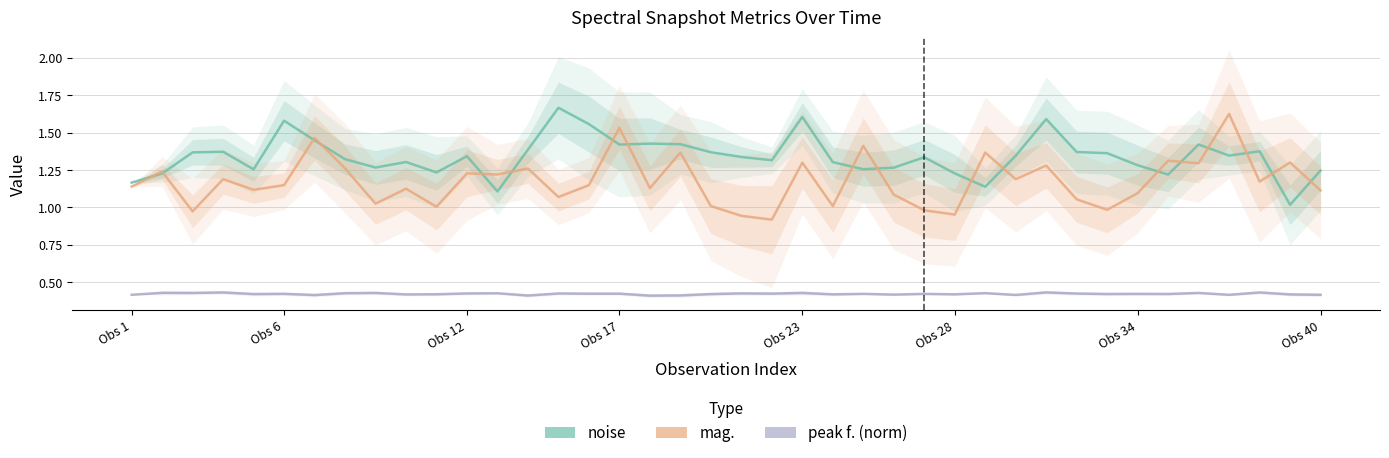

Which series has the largest range (max minus min)?

mag.